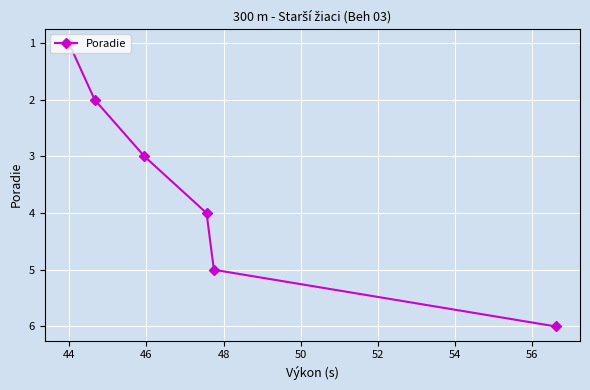

True or false: there are more than 2 points higher than both neighbors.

False